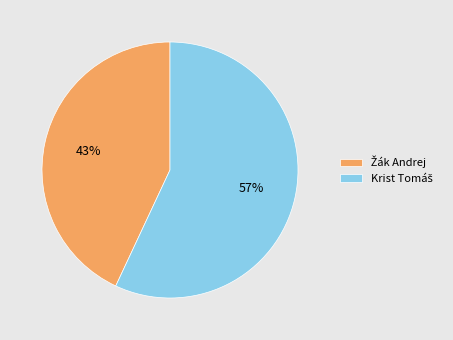

To the nearest percent, what is the difference between the largest and smallest slice percentages?

14%